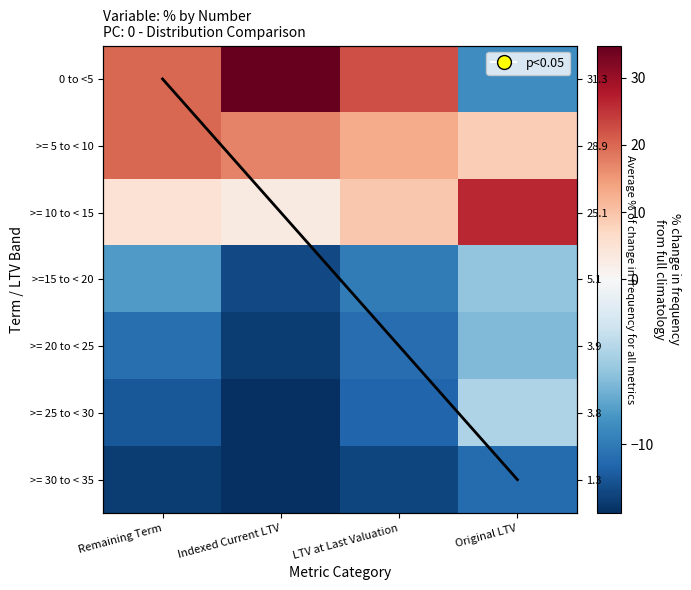

Is the value of >= 25 to < 30 at Original LTV greater than the value of >= 30 to < 35 at Remaining Term?

Yes